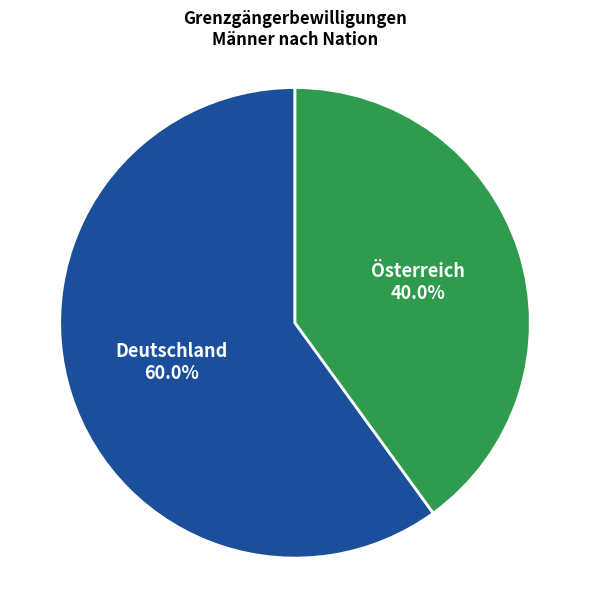

Combined, do Österreich and Deutschland account for over 50%?

Yes